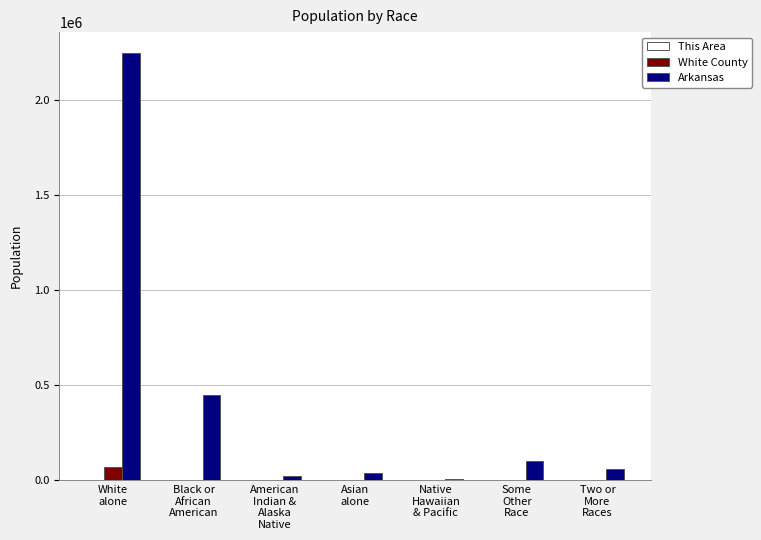

How many series are shown in this chart?

3